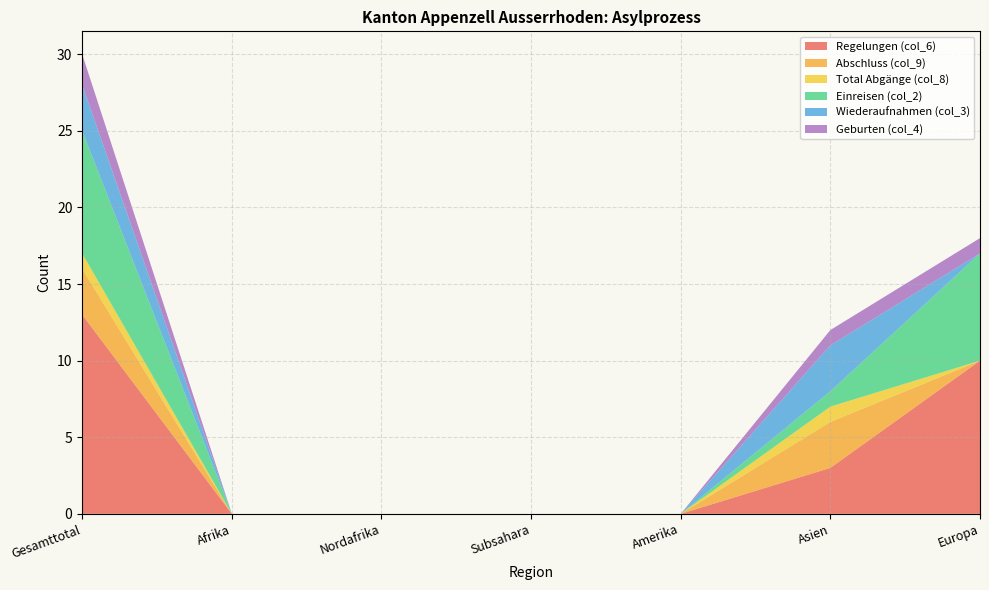

Reading right to left, transcribe all the data shown in this chart.

Regelungen (col_6): Europa=10	Asien=3	Amerika=0	Subsahara=0	Nordafrika=0	Afrika=0	Gesamttotal=13
Abschluss (col_9): Europa=0	Asien=3	Amerika=0	Subsahara=0	Nordafrika=0	Afrika=0	Gesamttotal=3
Total Abgänge (col_8): Europa=0	Asien=1	Amerika=0	Subsahara=0	Nordafrika=0	Afrika=0	Gesamttotal=1
Einreisen (col_2): Europa=7	Asien=1	Amerika=0	Subsahara=0	Nordafrika=0	Afrika=0	Gesamttotal=8
Wiederaufnahmen (col_3): Europa=0	Asien=3	Amerika=0	Subsahara=0	Nordafrika=0	Afrika=0	Gesamttotal=3
Geburten (col_4): Europa=1	Asien=1	Amerika=0	Subsahara=0	Nordafrika=0	Afrika=0	Gesamttotal=2